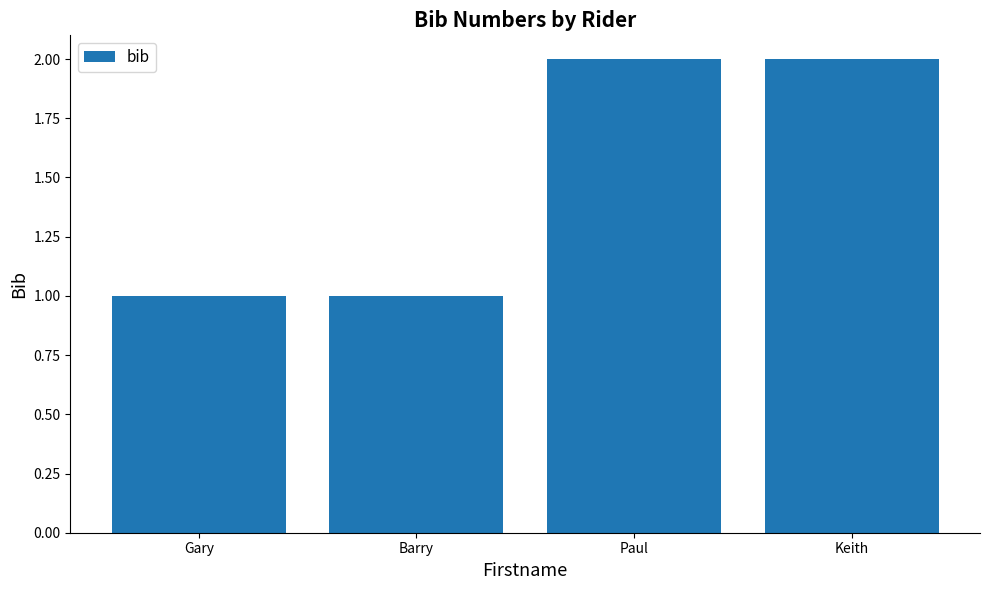

Reading left to right, extract all data points from this chart.

Gary=1	Barry=1	Paul=2	Keith=2